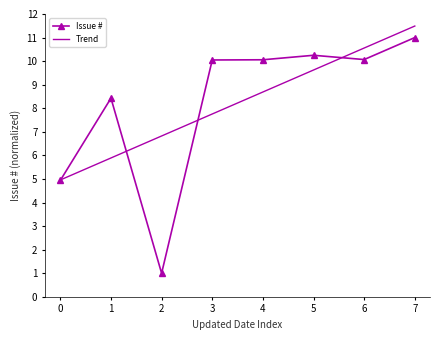

What is the value of the Issue # point at the 6th from the left?

10.2